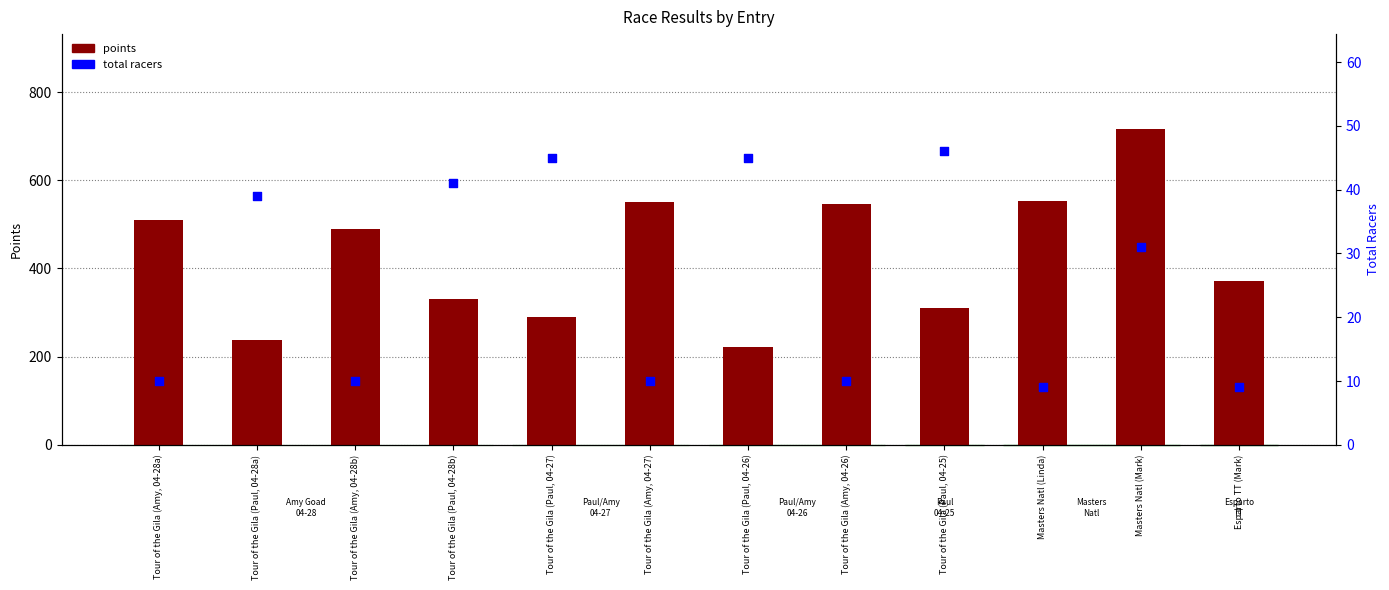

What is the total value across all series at Tour of the Gila (Paul, 04-26)?

267.7